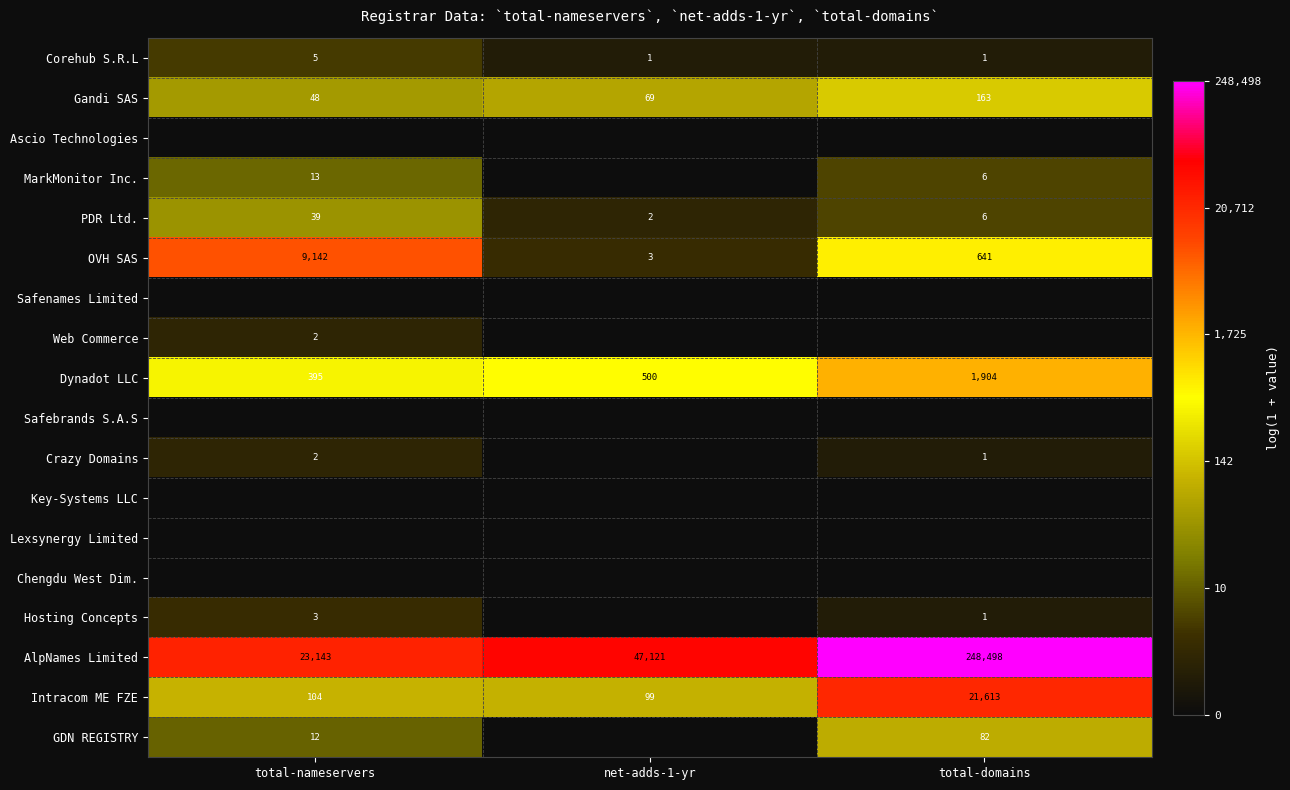

The value of OVH SAS at total-nameservers is 6365. True or false?

False